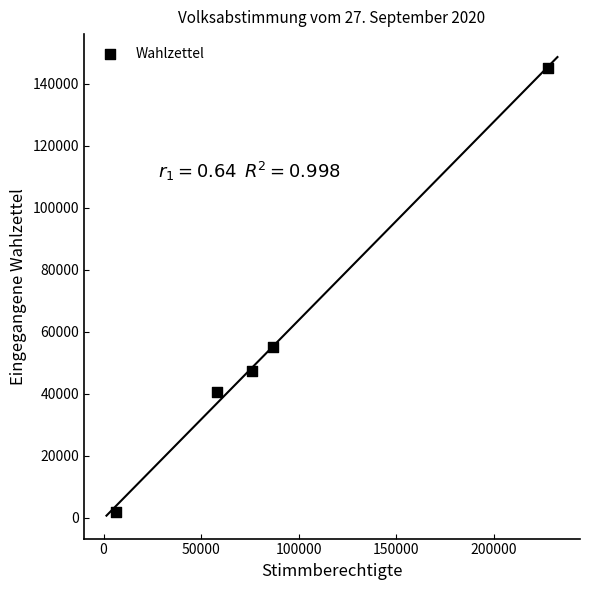

What Y value in the scatter plot is closest to 73486?

55136